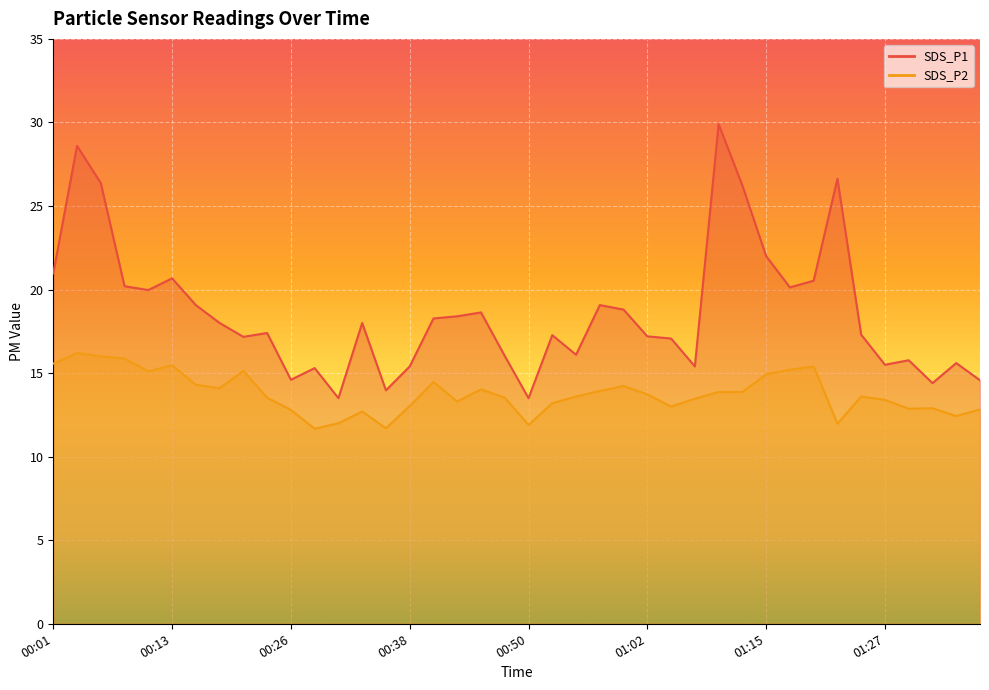

List the series in order of their peak value, highest first.

SDS_P1, SDS_P2